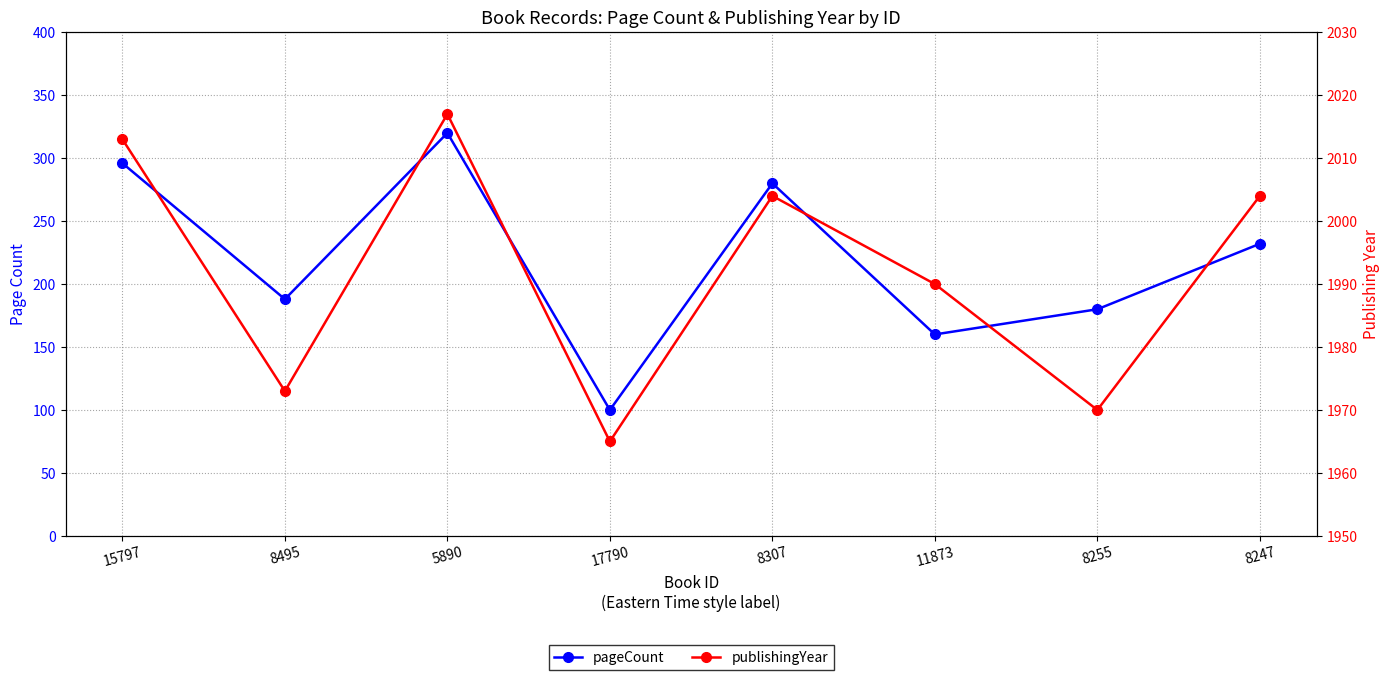

Between 11873 and 17790, which is larger?

11873